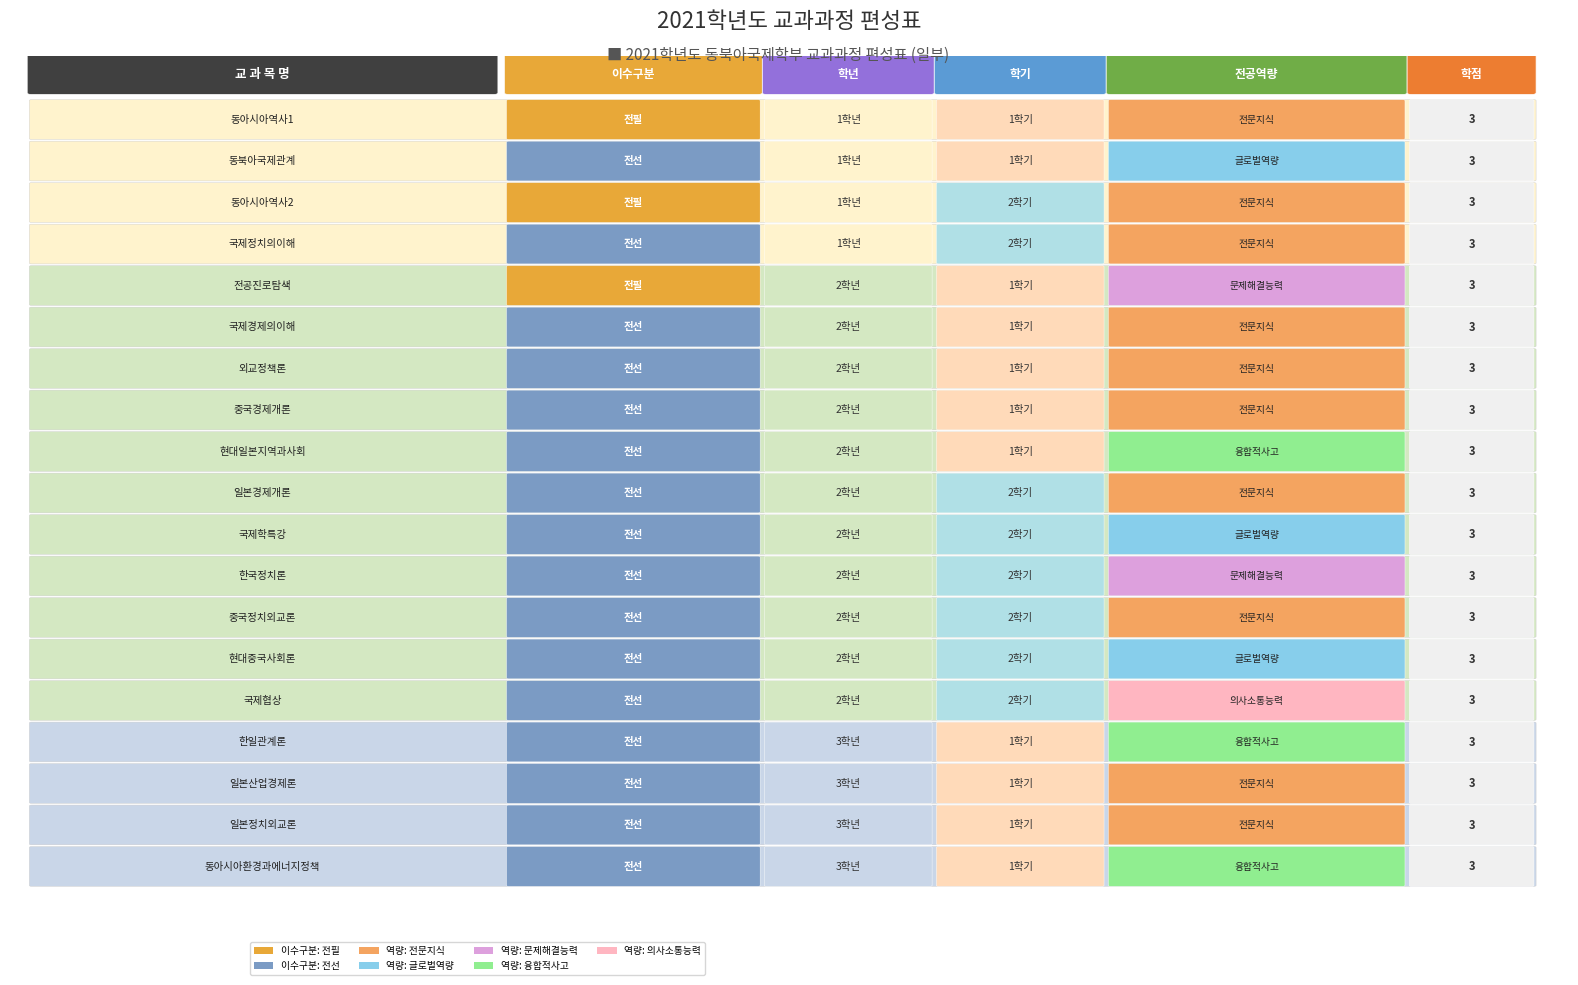

What is the difference between the highest and lowest values at 중국경제개론?

1